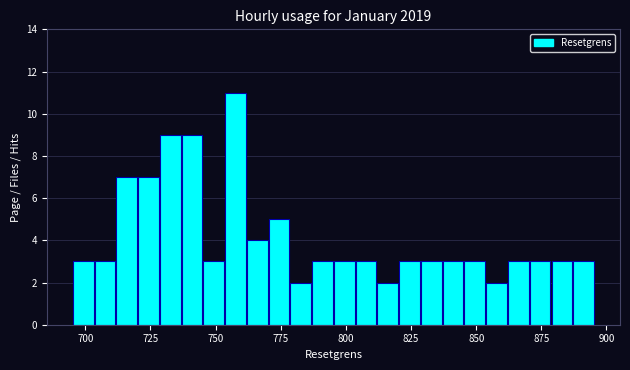

Read against the x-axis, roughly where is the centre of the tallest bar?

760